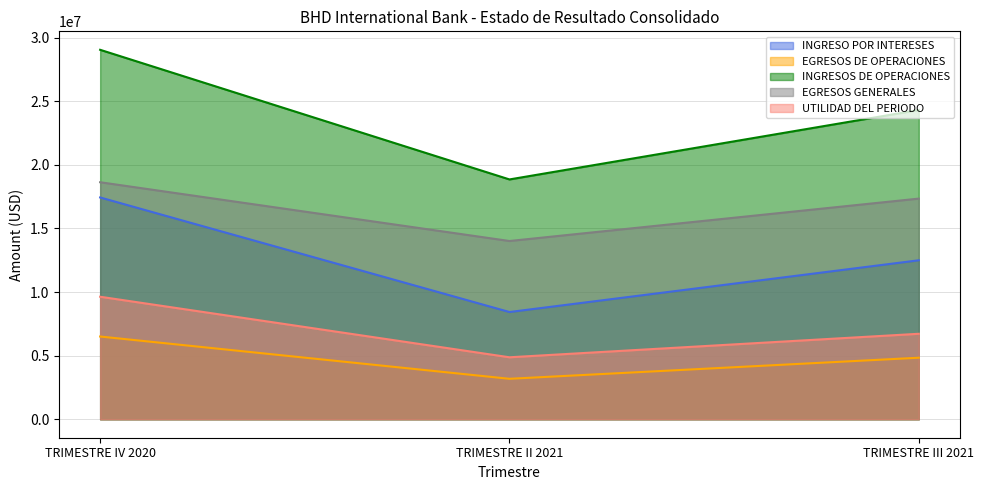

What is the label of the 1st point from the left?

TRIMESTRE IV 2020